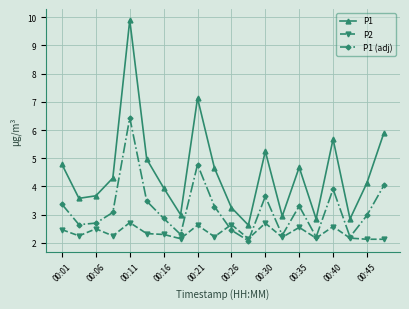

Count the number of data series in this chart.

3